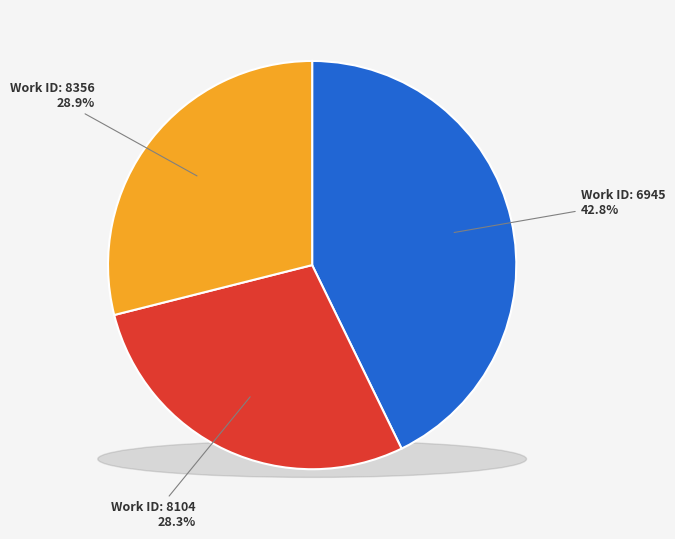

To the nearest percent, what portion does 8104 represent?

28%